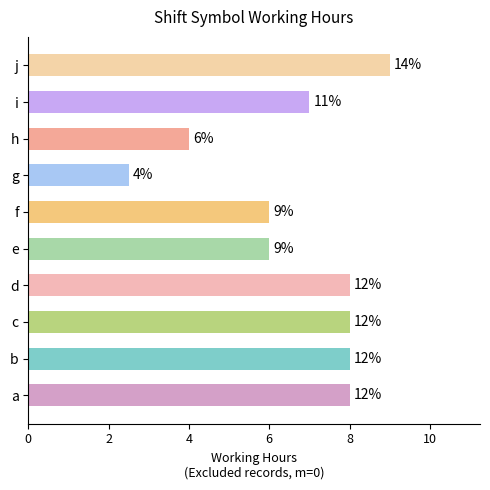

The chart shows a value of 8.0 at b. True or false?

True